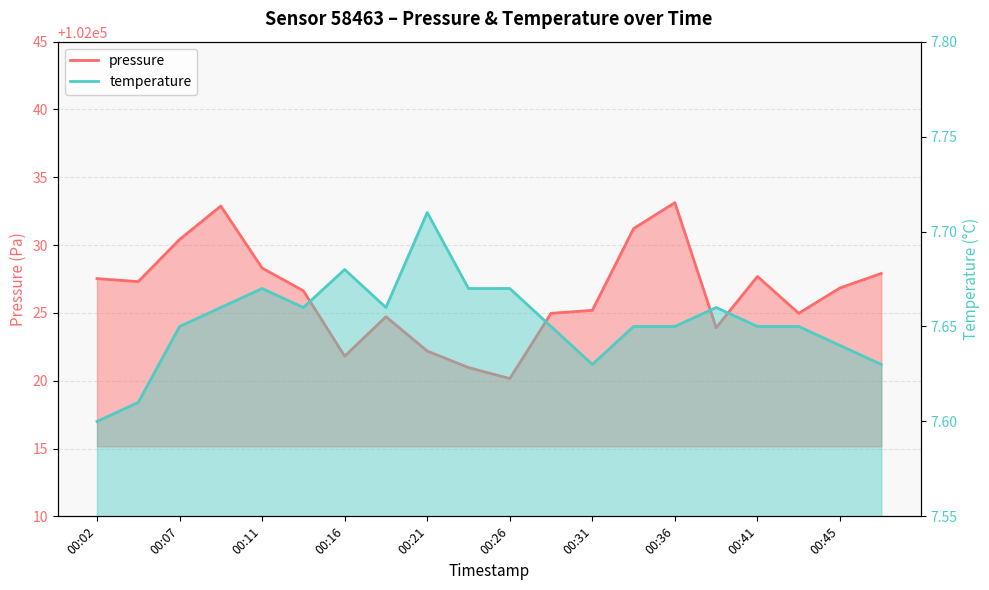

Rank the series by their maximum value, from highest to lowest.

pressure, temperature